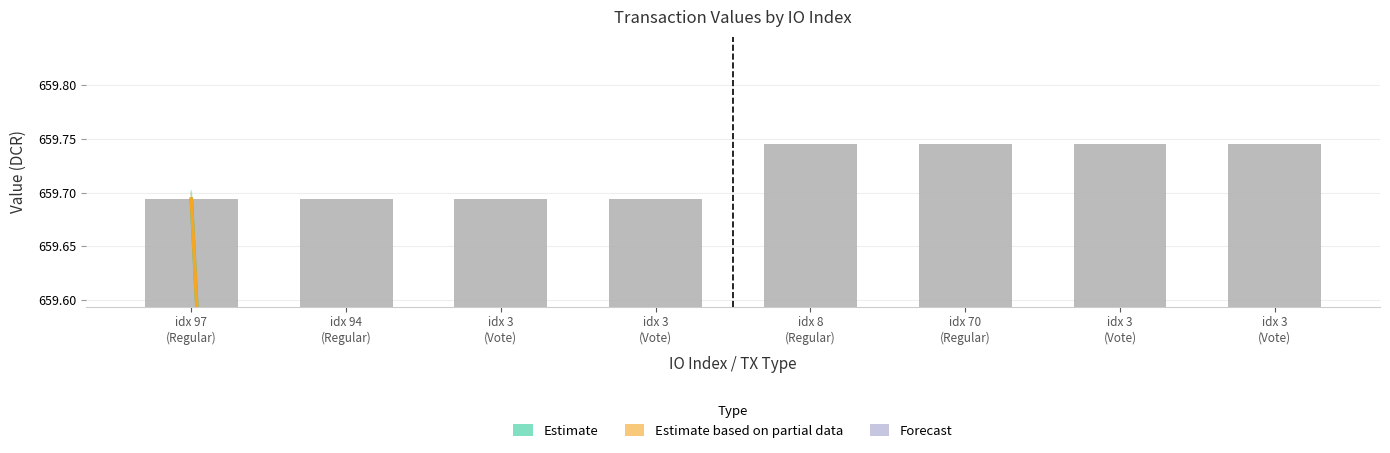

Are the bars grouped side by side (vs. stacked)?

No